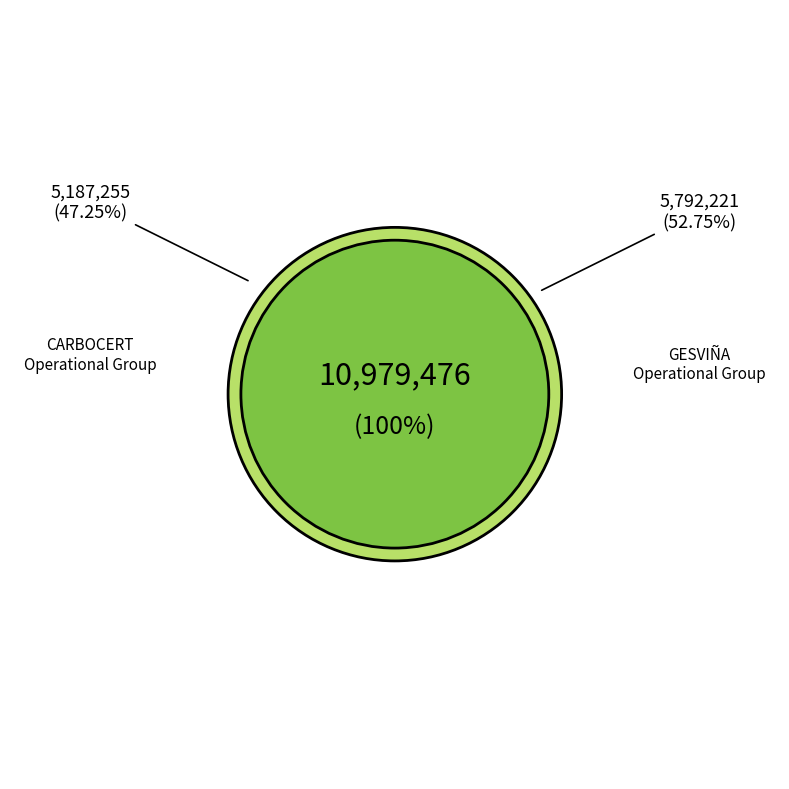

Is there any slice that represents more than half of the pie?

Yes